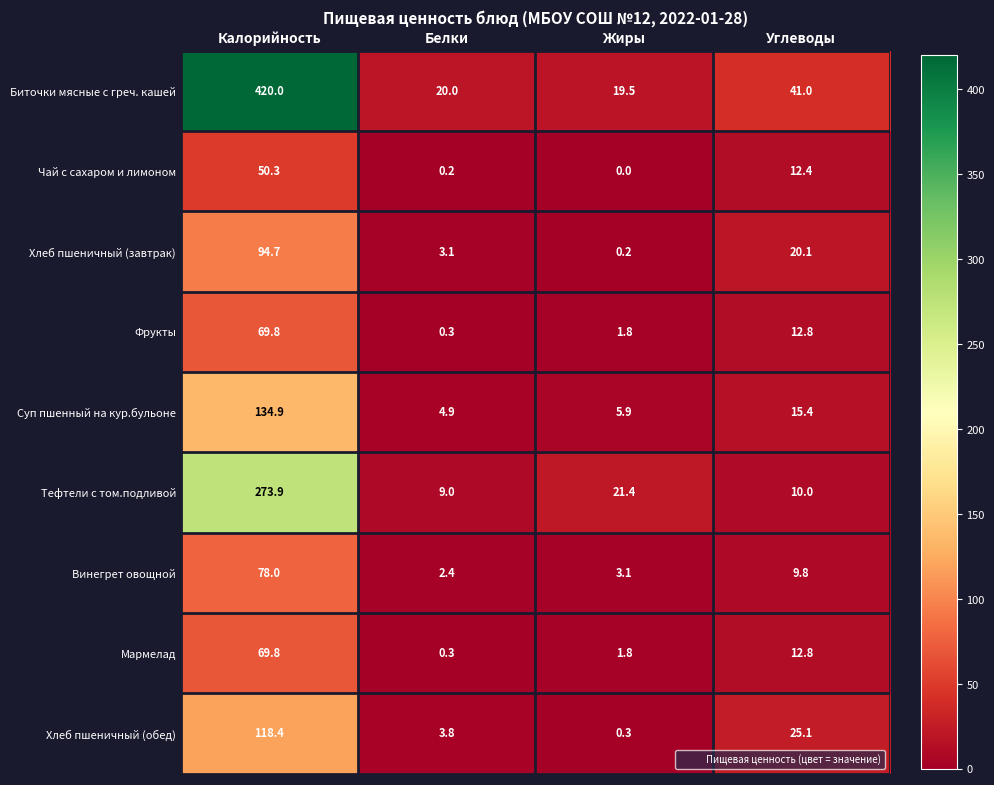

What is the total value across all series at Белки?

44.0